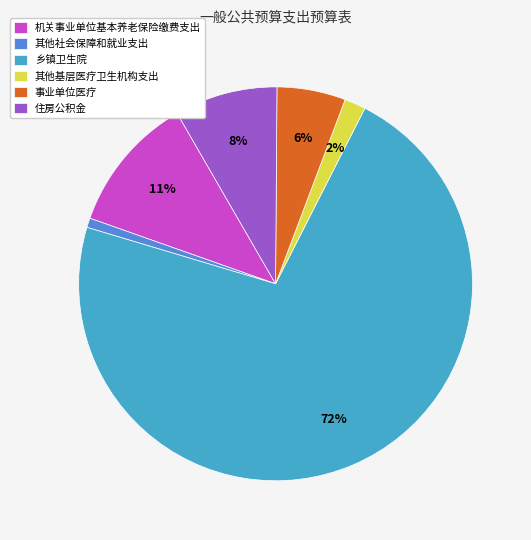

Approximately how many times larger is the value at 事业单位医疗 compared to 机关事业单位基本养老保险缴费支出?

0.5